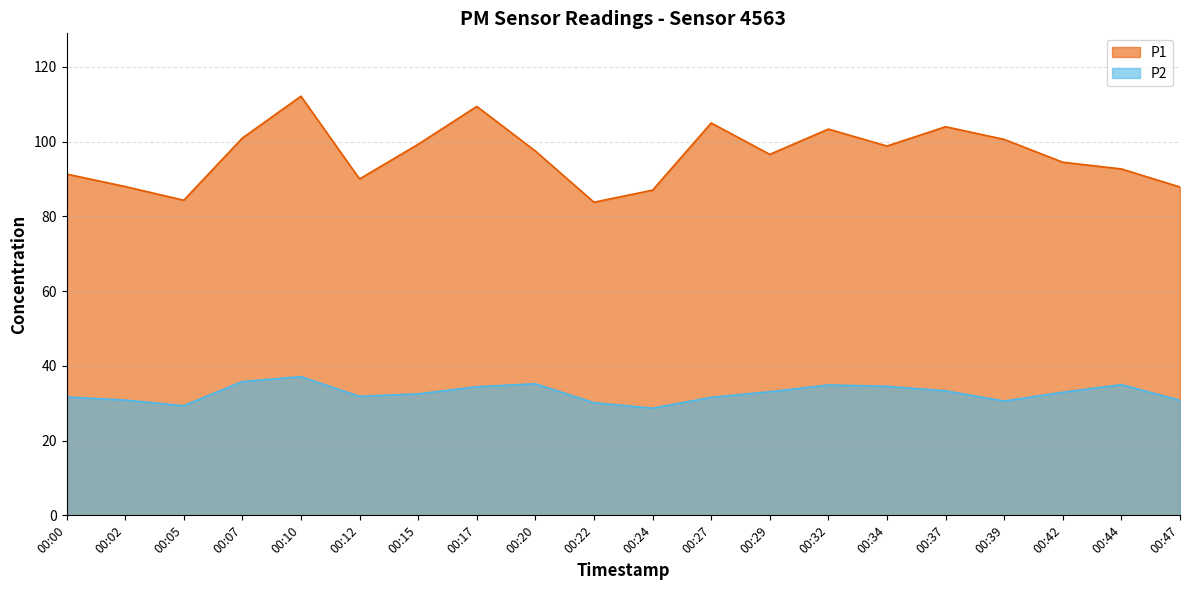

What is the maximum value for P2?

37.1